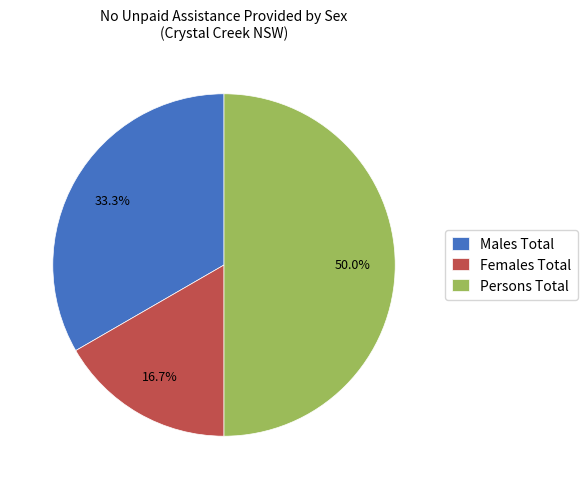

Which category has the biggest portion of the pie?

Persons Total